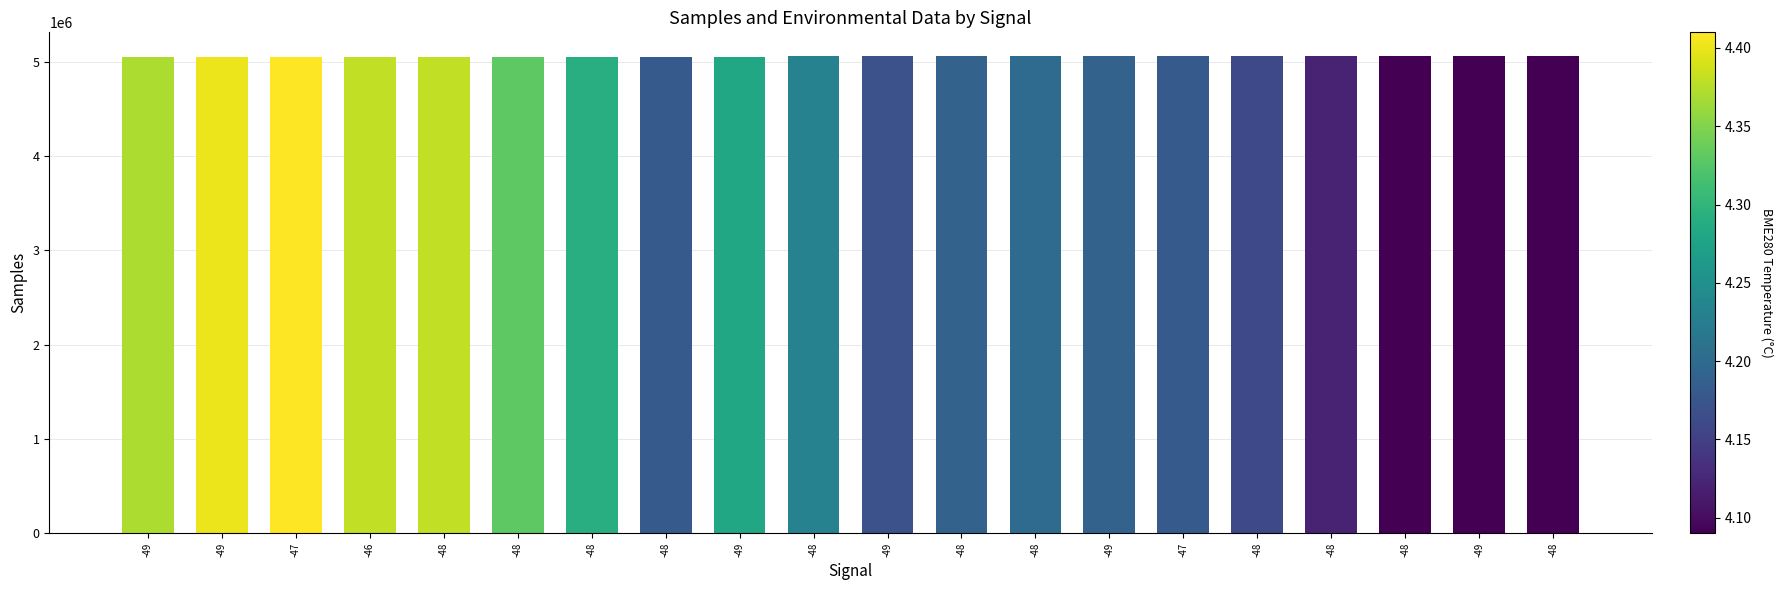

What is the minimum value shown in the chart?

5051750